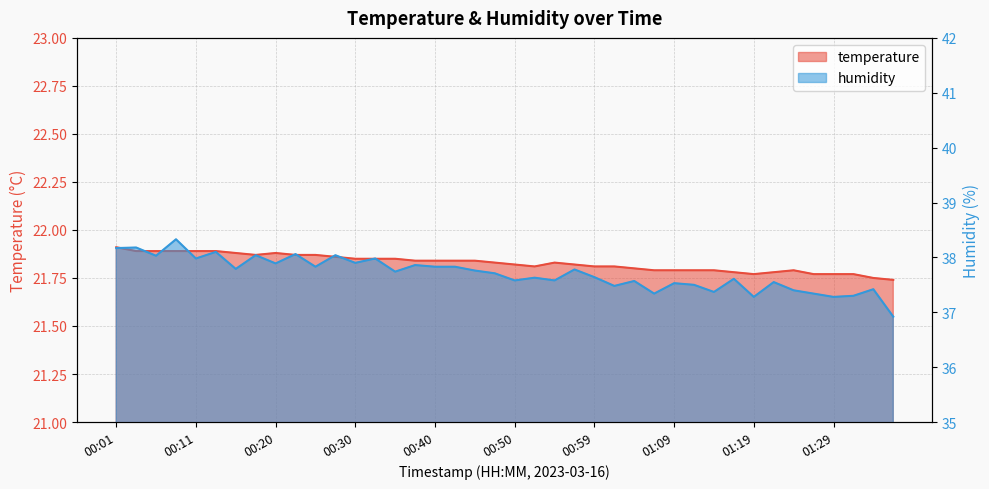

Does the chart display data point markers on the line(s)?

No